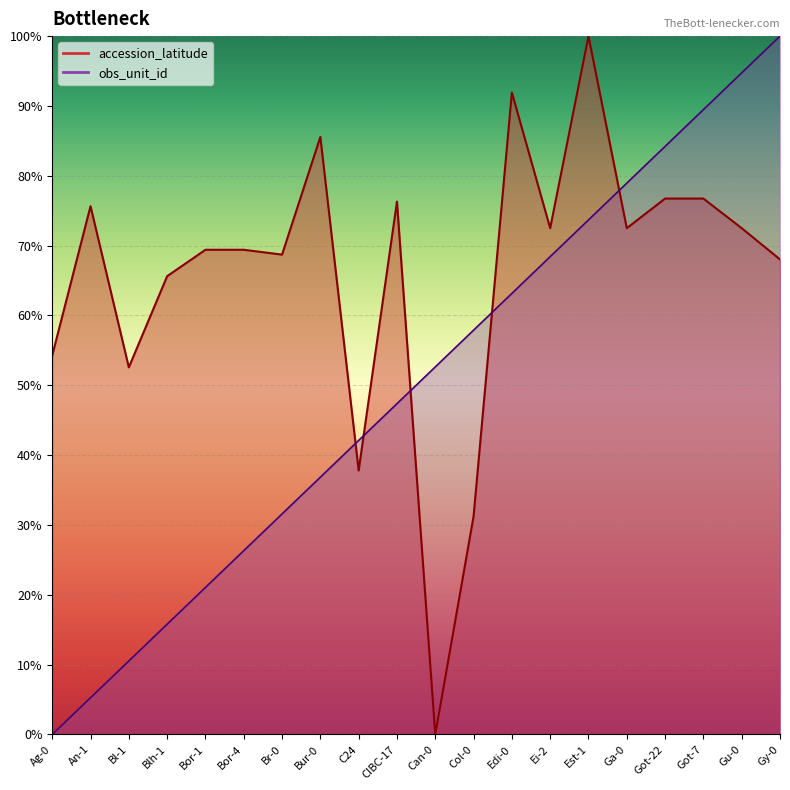

What is the difference between the maximum and minimum values in the obs_unit_id_norm series?

100.0